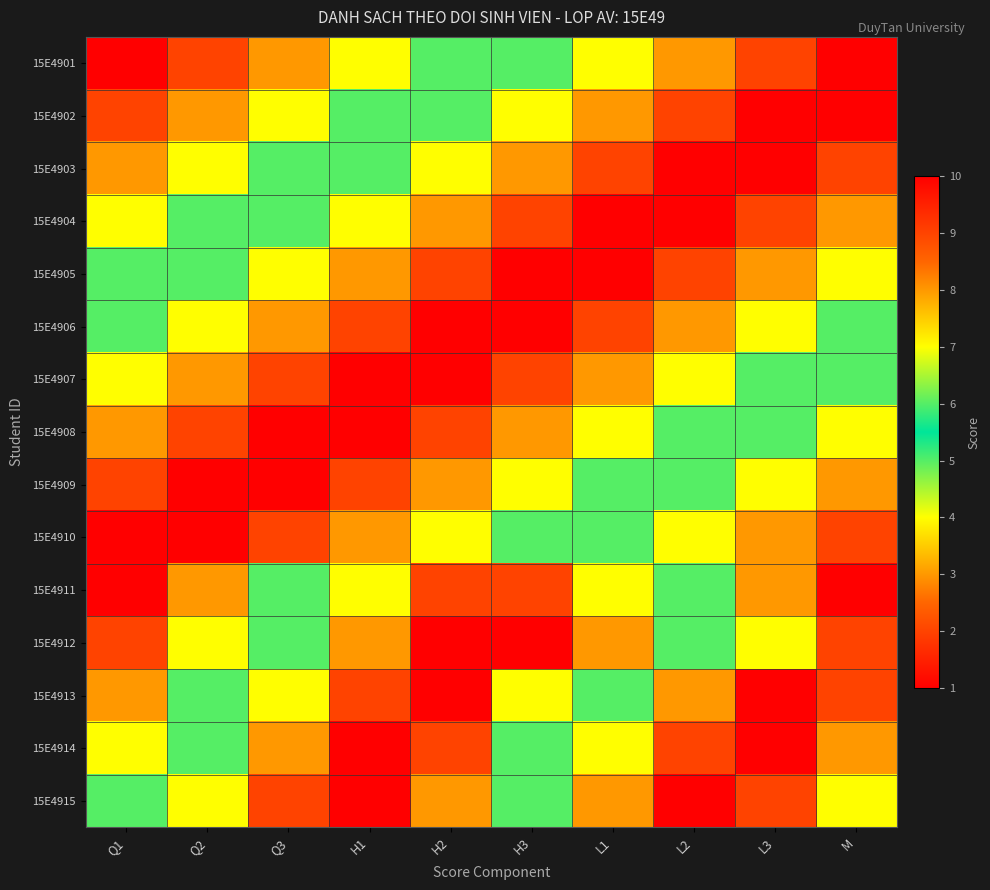

Which series has the widest spread of values?

15E4901